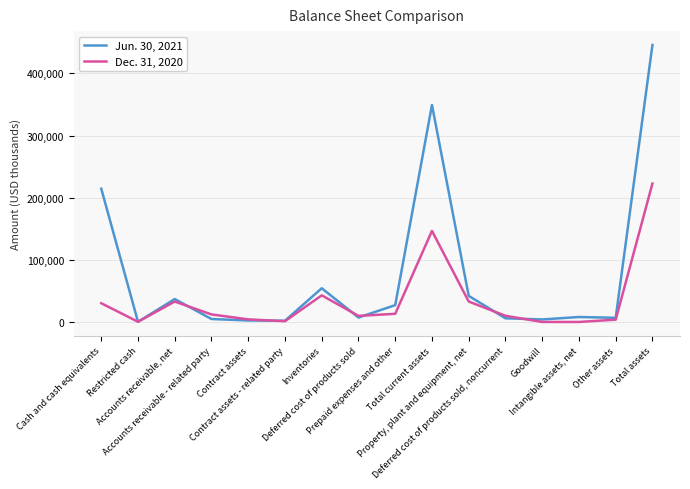

List the series in order of their overall mean, highest first.

Jun. 30, 2021, Dec. 31, 2020